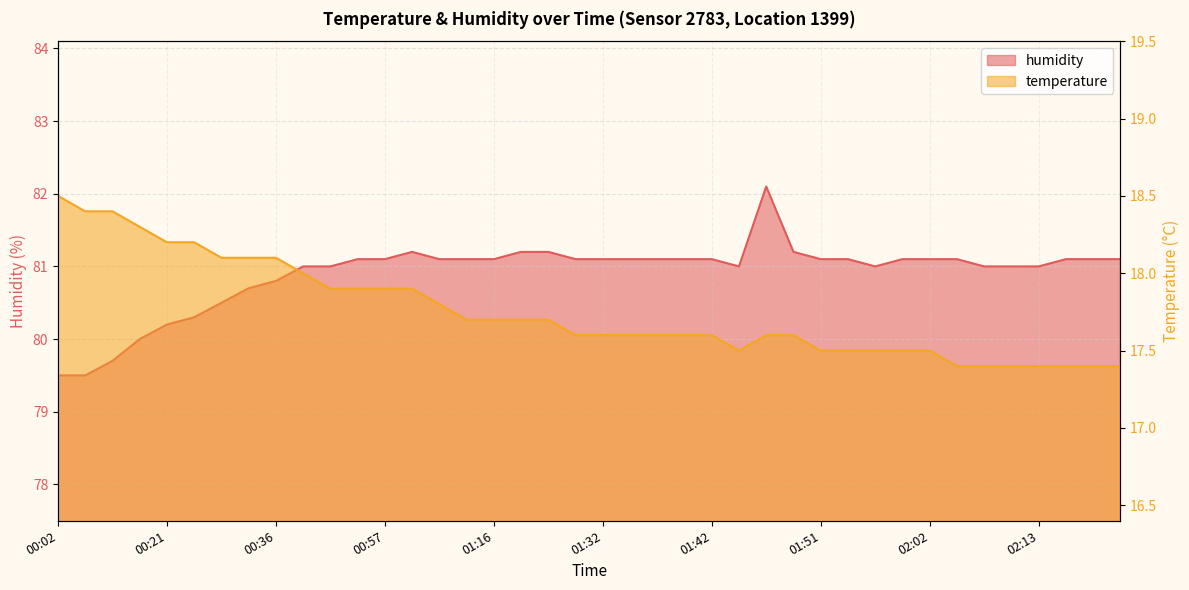

Where does the humidity series first go above 81?

00:55